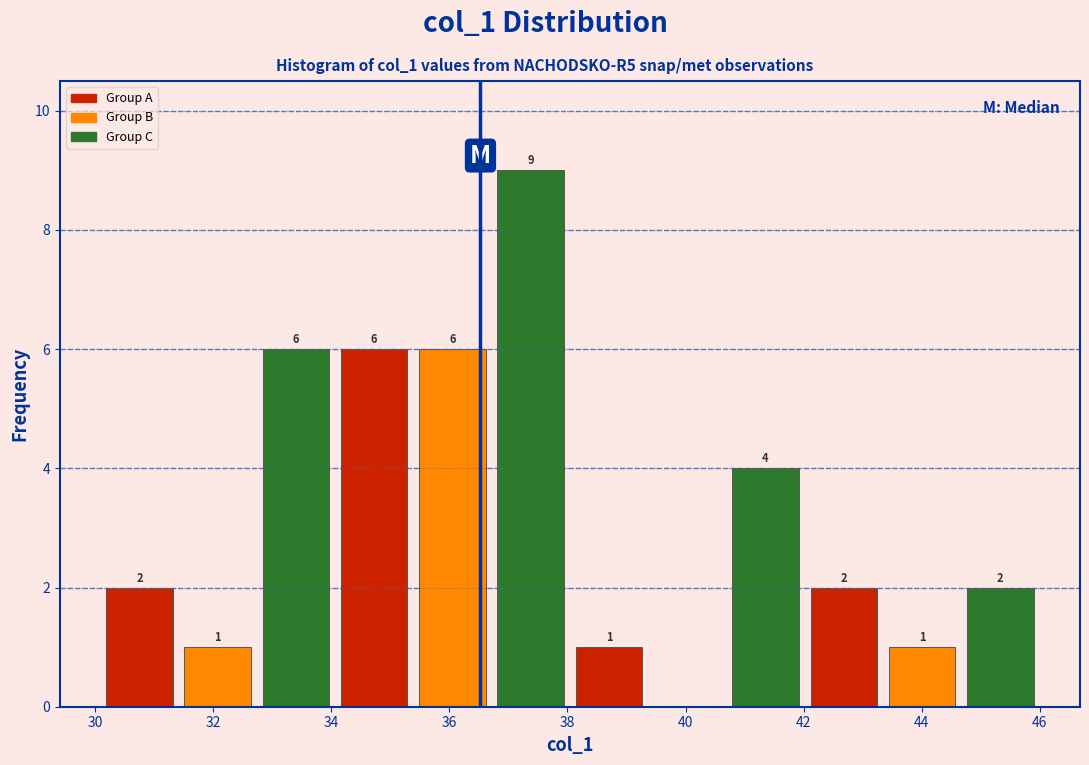

Which range on the x-axis has the tallest bar?

36.8 to 38.0